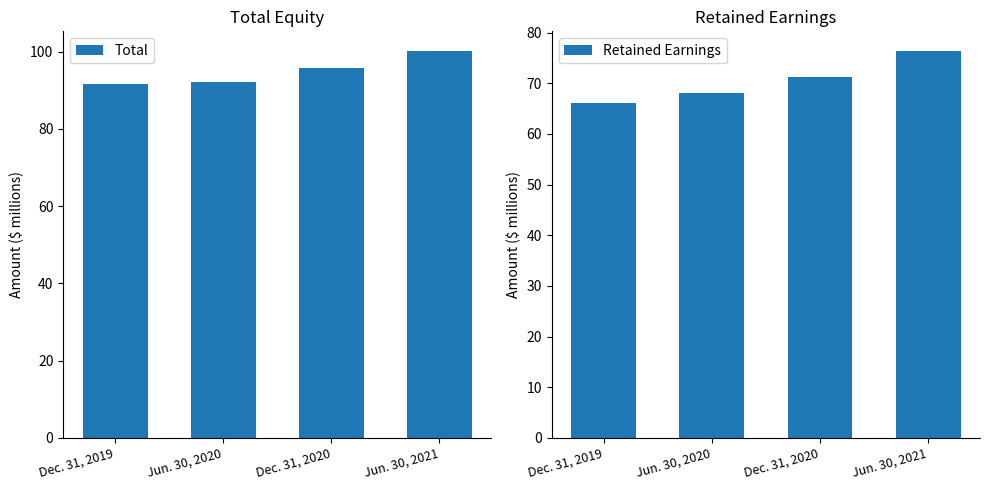

Which series has the largest range (max minus min)?

Retained Earnings